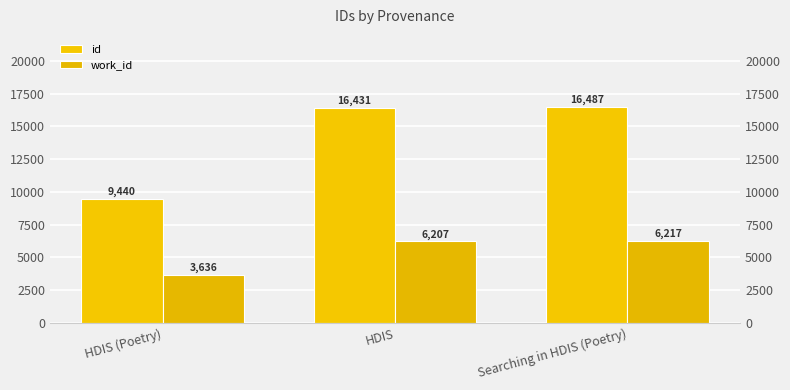

Rank the series at HDIS from lowest to highest value.

work_id, id